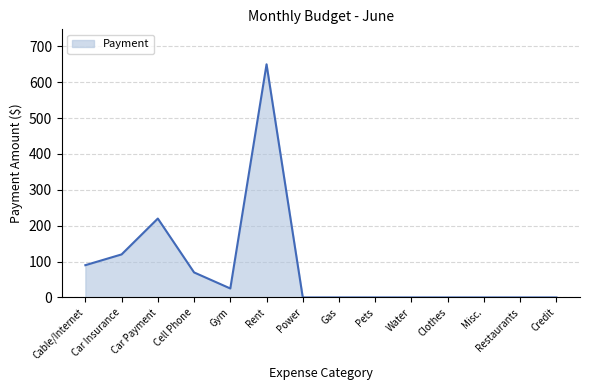

What is the maximum value shown in the chart?

650.0